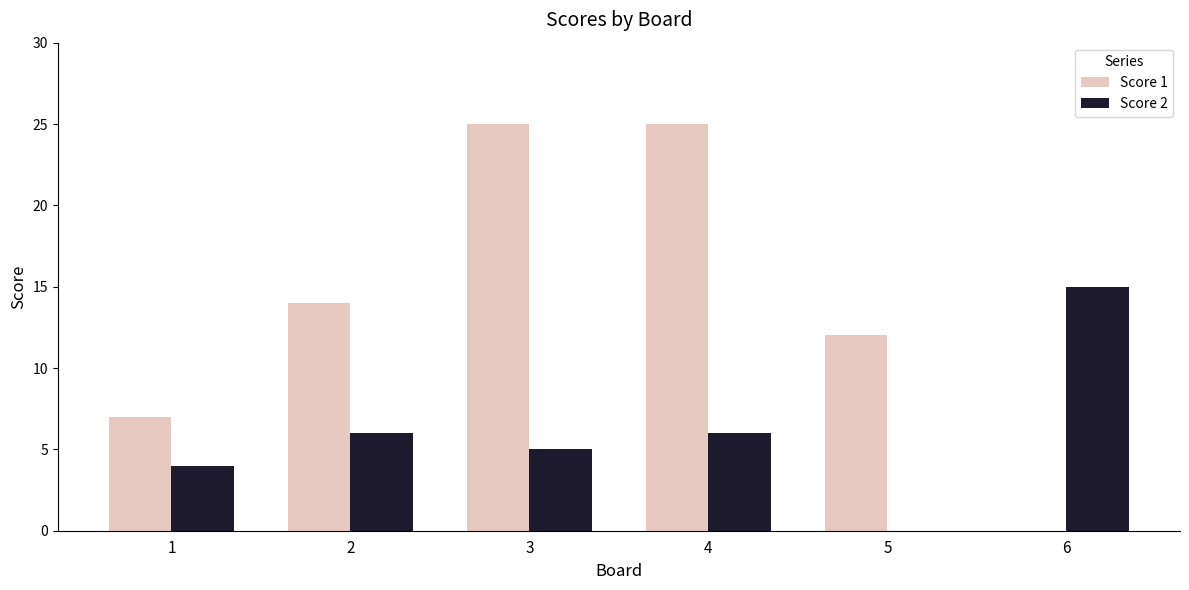

Reading left to right, what are all the values shown in this chart?

Score 1: 7	14	25	25	12	0
Score 2: 4	6	5	6	0	15